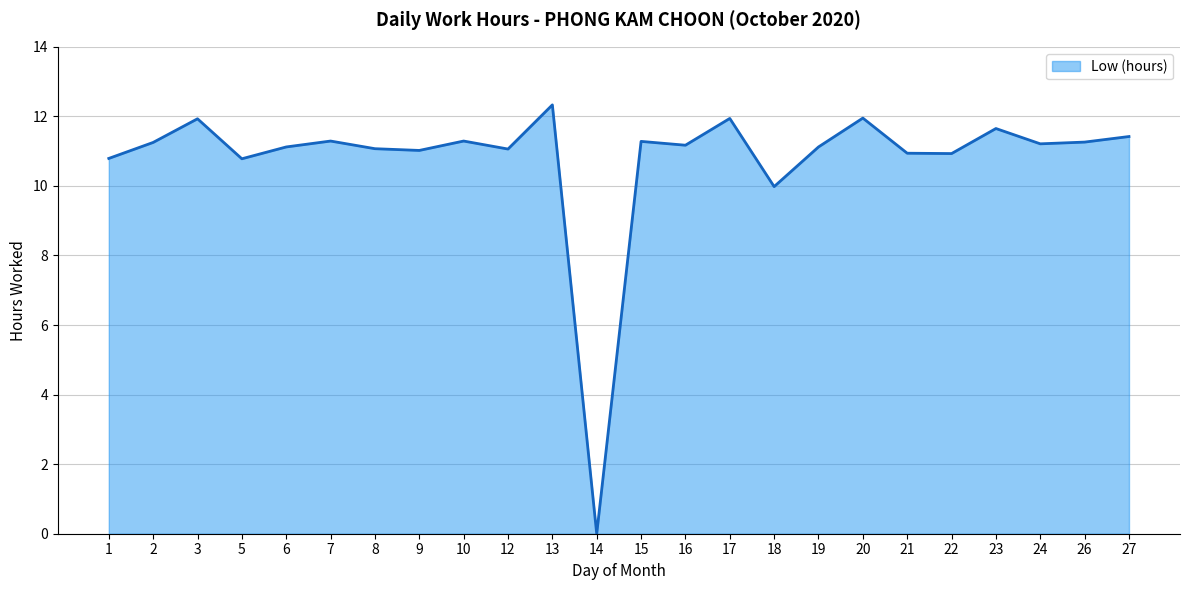

Which label corresponds to the smallest value in the chart?

14